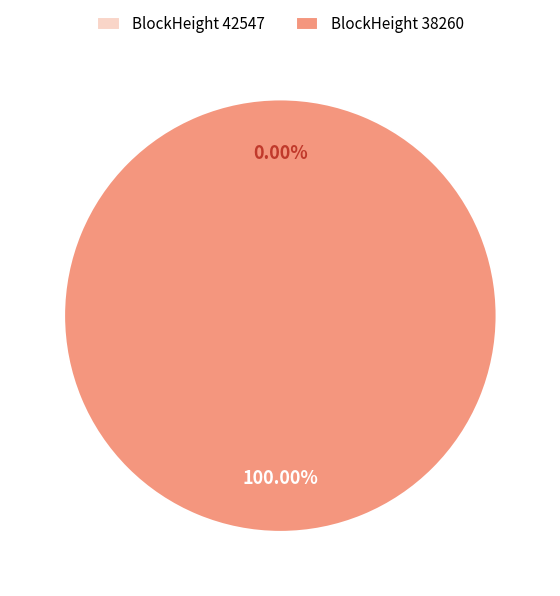

Is it true that 38260 is 100% of the pie?

True